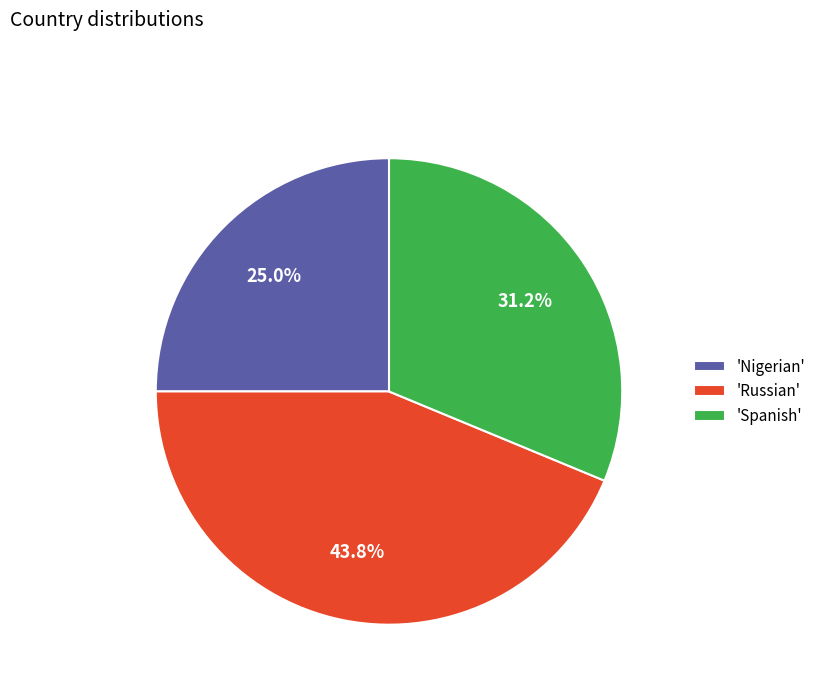

Count the number of slices in the pie.

3